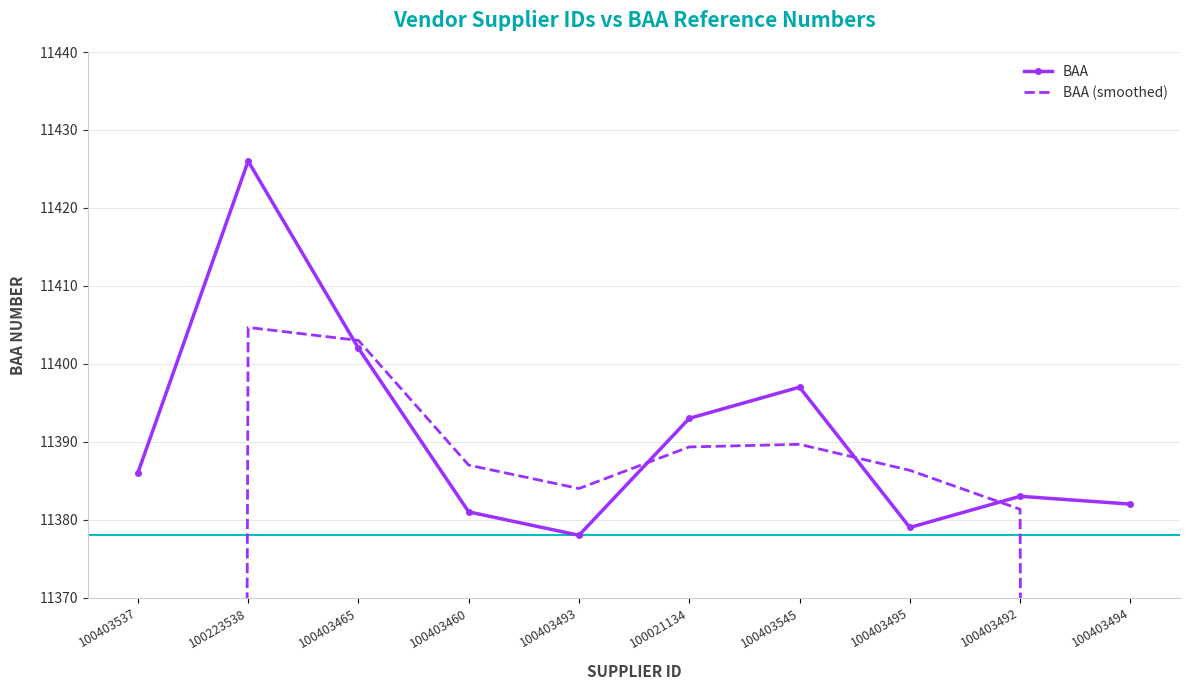

Read the BAA (smoothed) value at 100403545.

11389.7